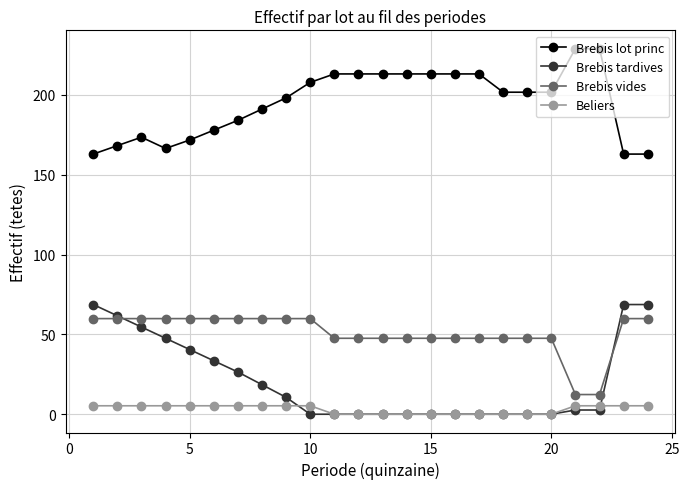

Which series has the largest total across all categories?

Brebis lot princ